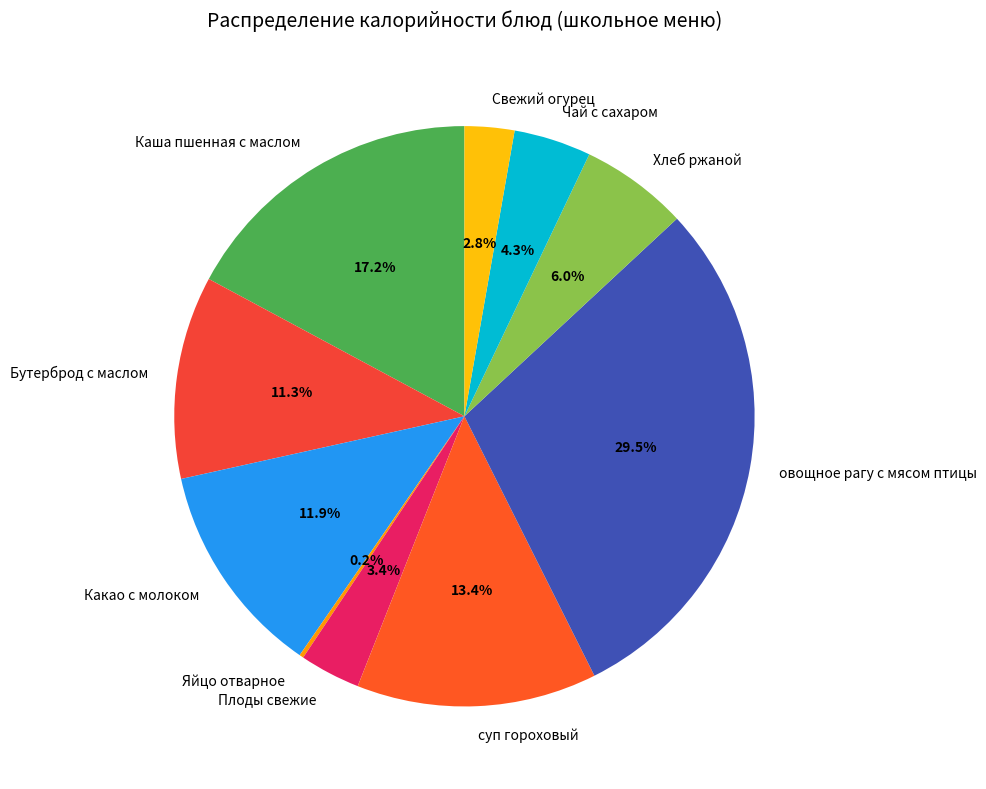

Does any single category account for the majority?

No